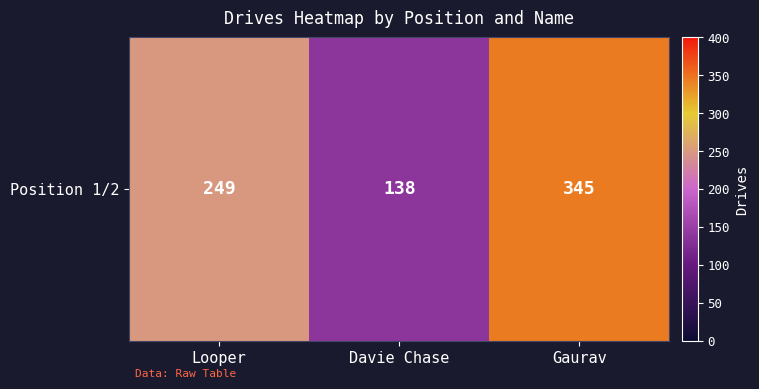

Rank the categories by value from highest to lowest.

Gaurav, Looper, Davie Chase